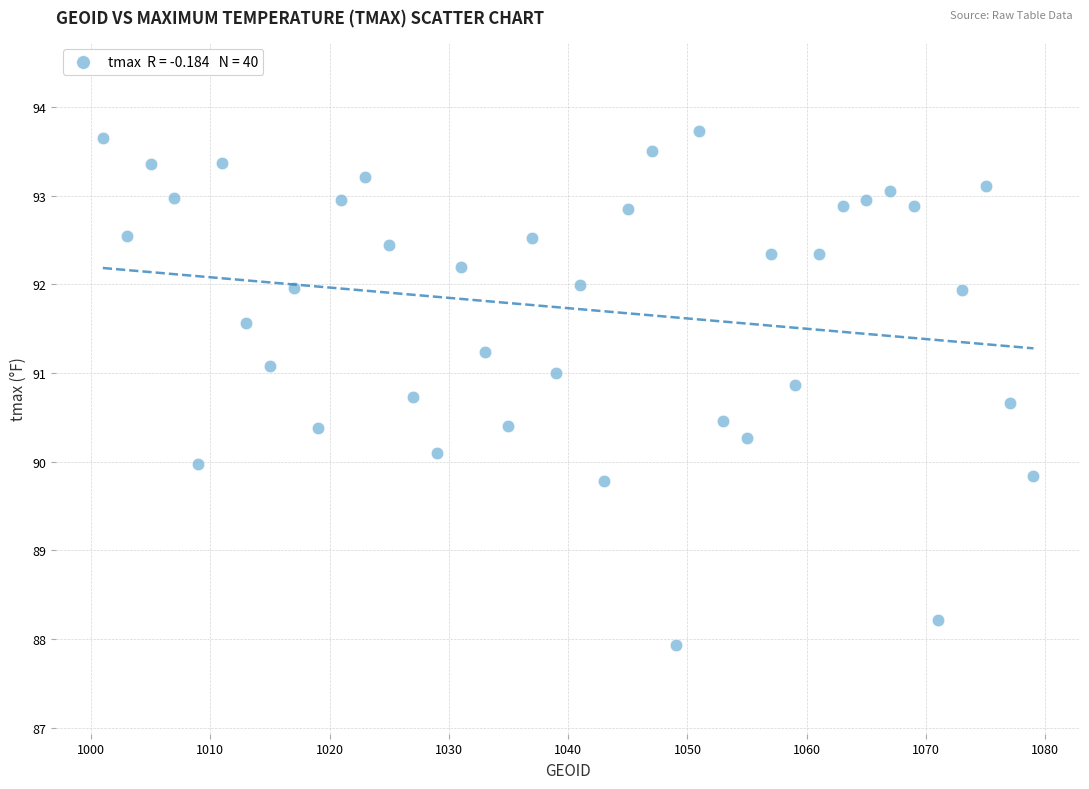

What is the range of X values (max minus min)?

78.0